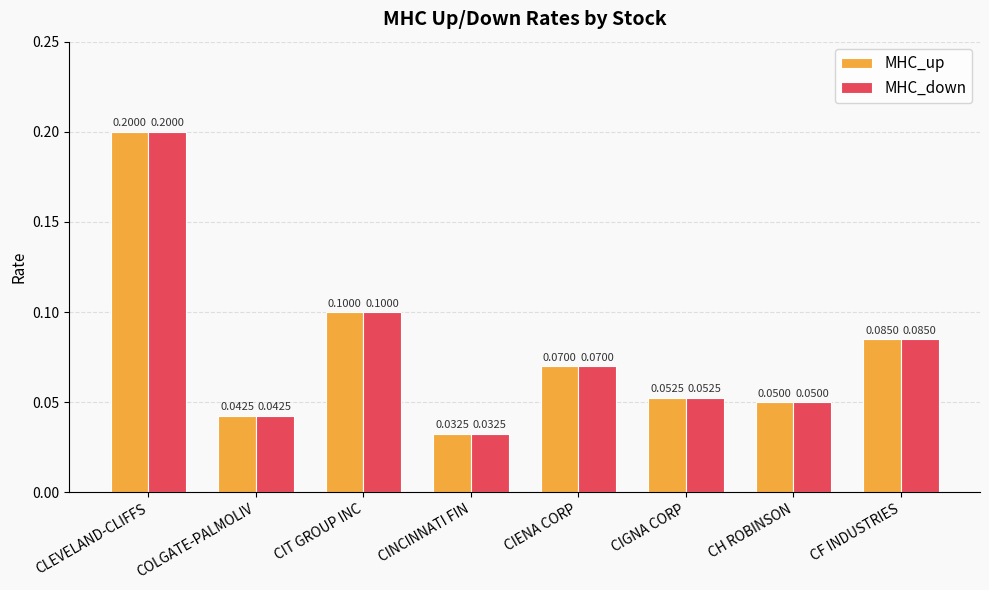

What is the difference between the second highest and minimum values in the MHC_up series?

0.1